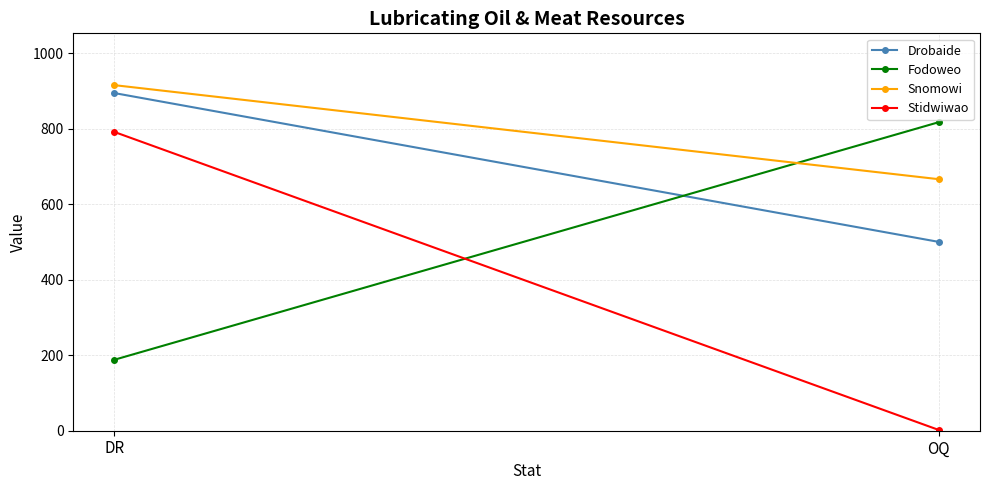

What is the label of the 2nd point from the right?

DR